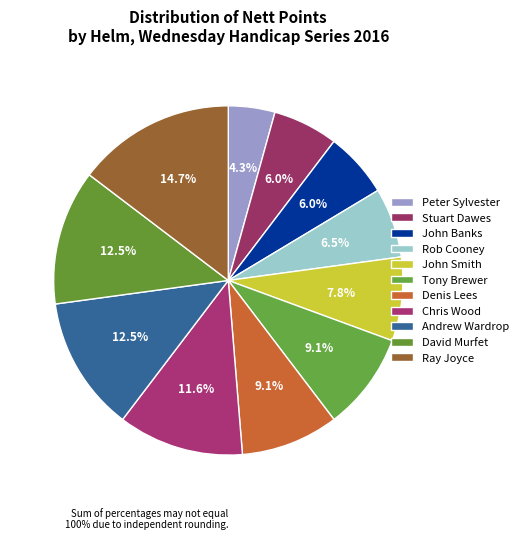

Does Tony Brewer represent more than half of the total?

No